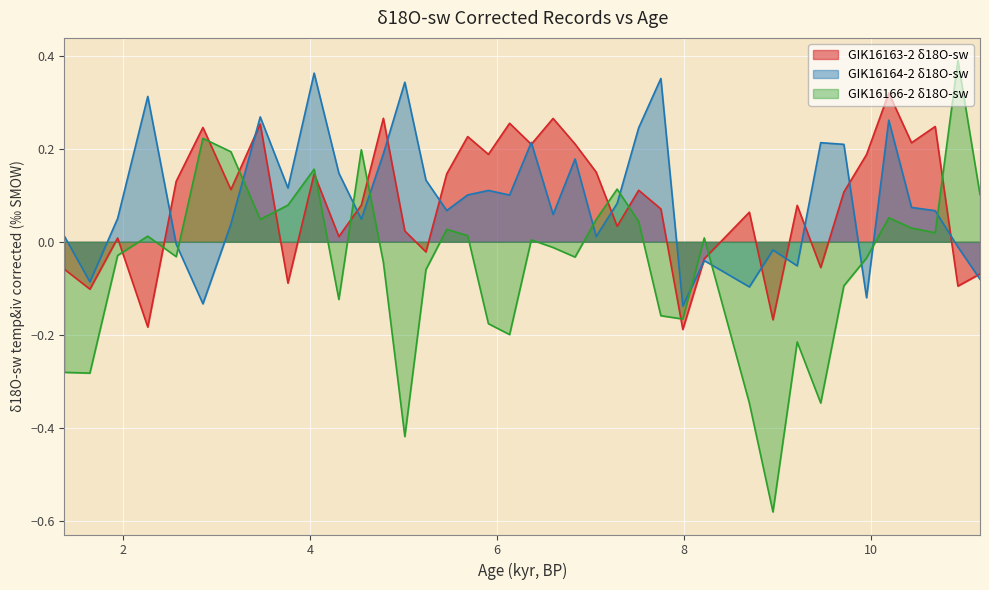

Count the number of data series in this chart.

3